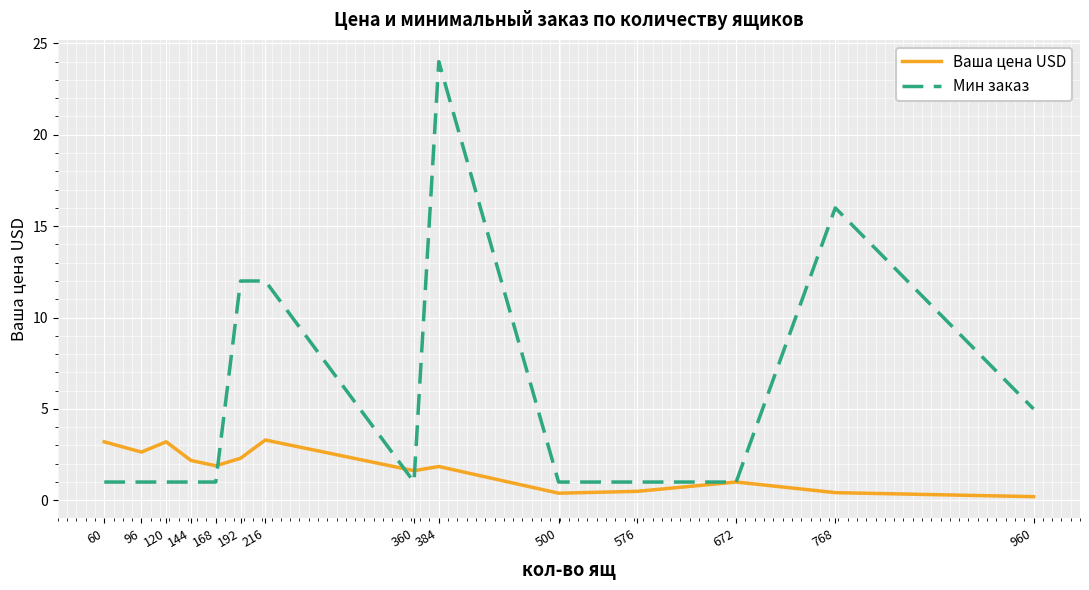

True or false: Ваша цена USD has more than 1 points higher than both neighbors.

True